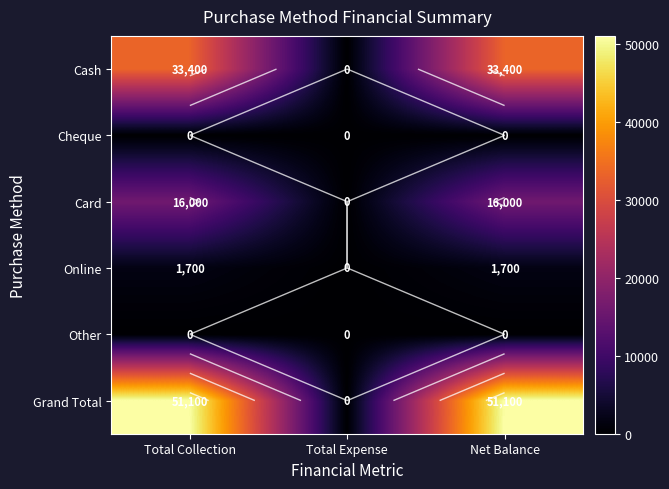

Which category has the highest value across all series?

Total Collection